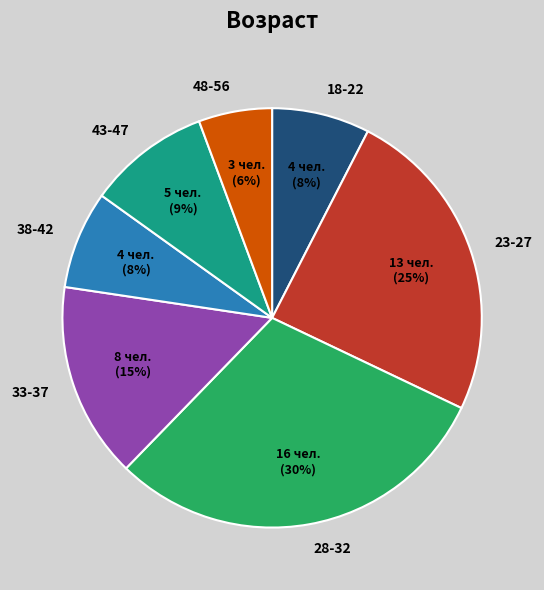

To the nearest percent, what is the average slice percentage?

14%